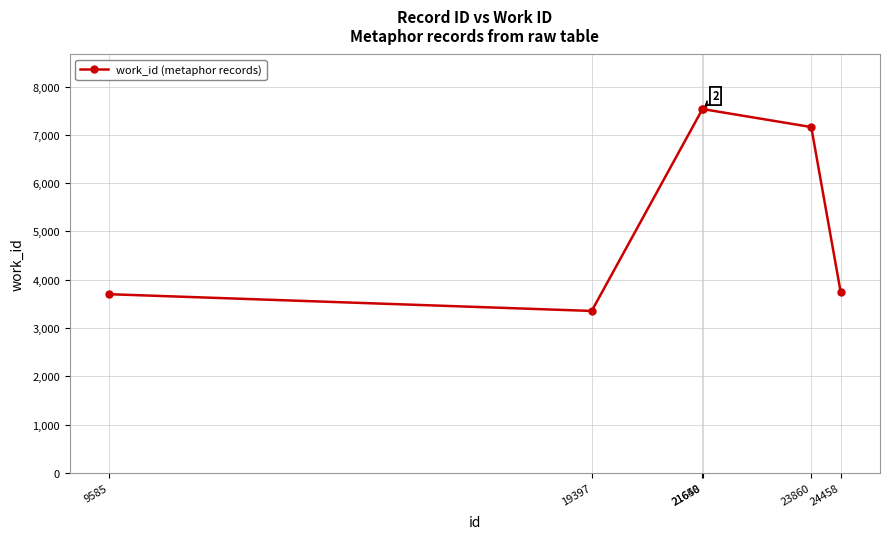

What is the difference between the maximum and minimum values?

4183